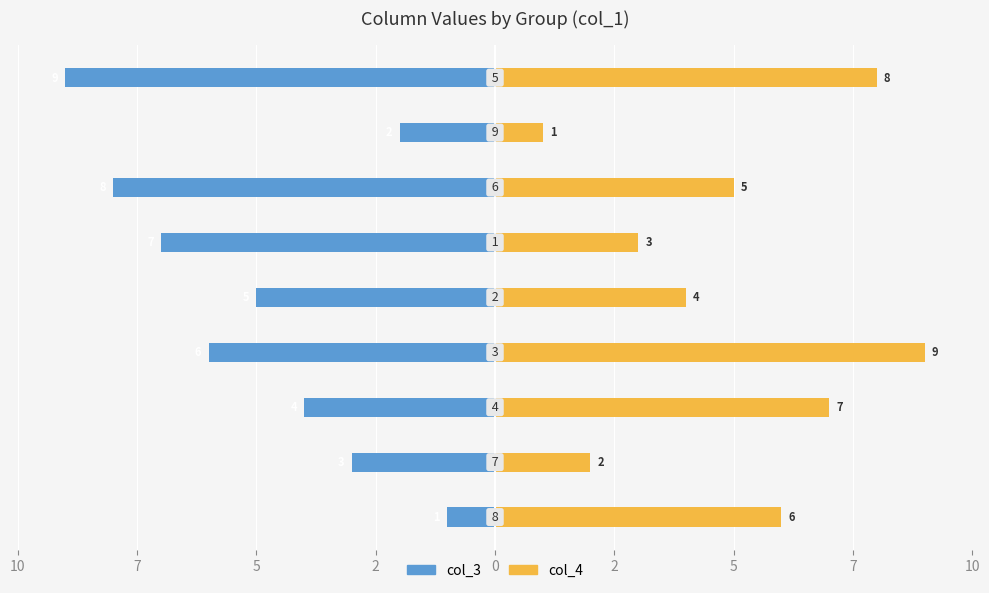

Does the chart contain stacked bars?

No